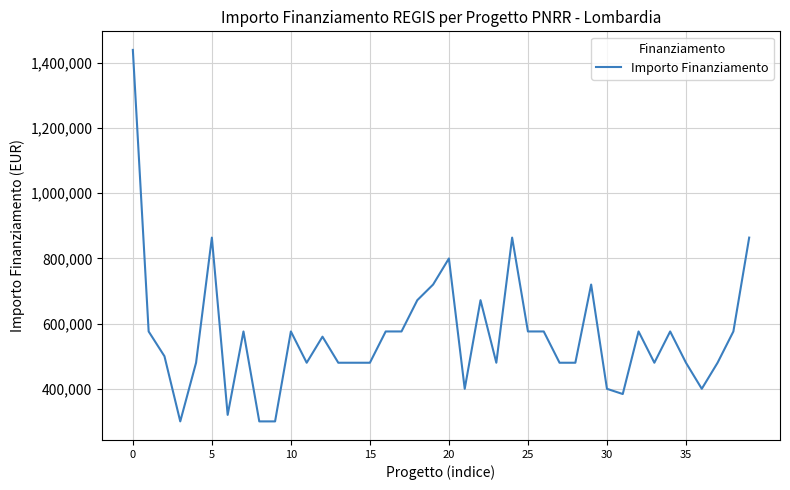

What is the greatest value displayed?

1440000